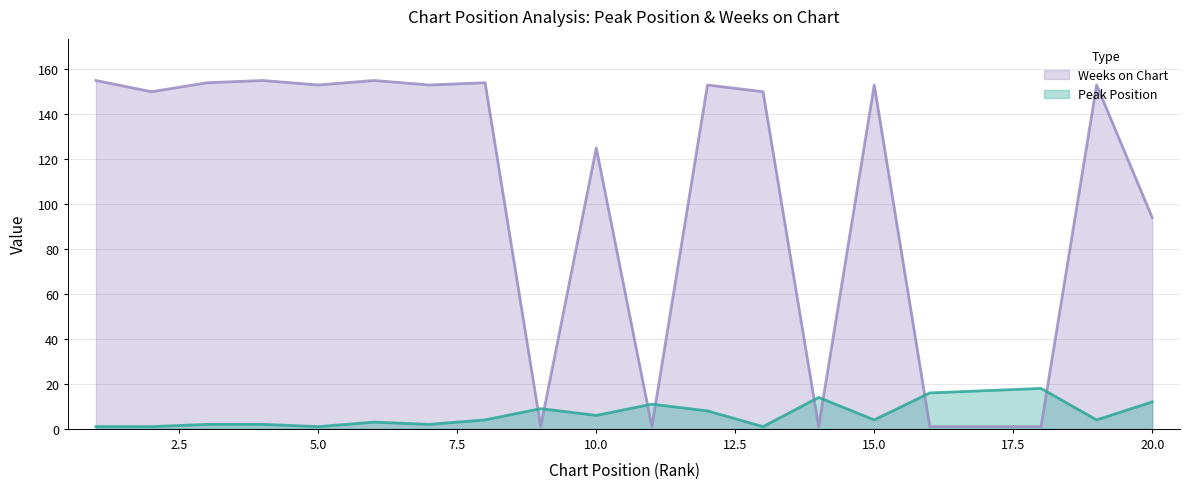

At which category does Peak Position reach its first local peak?

6